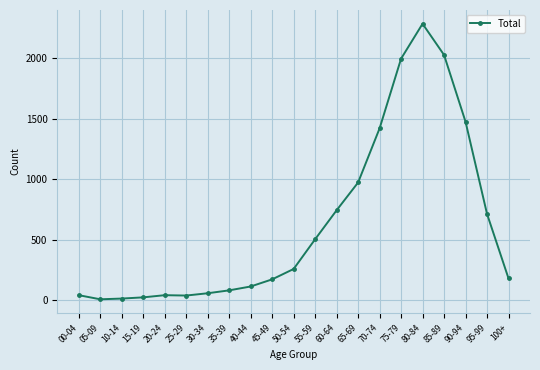

At which category does the chart reach its peak across all series?

80-84